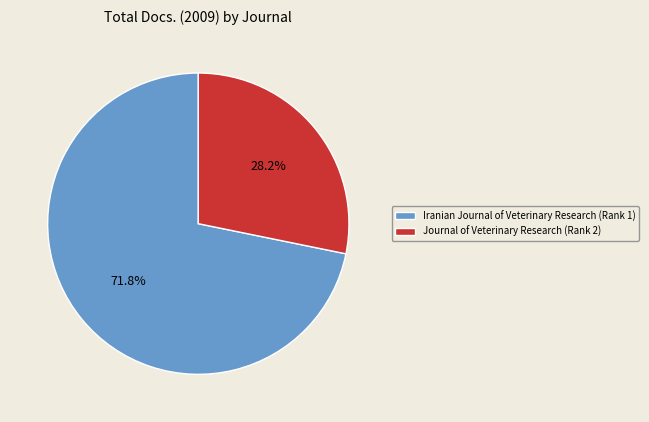

Rank the categories by value from highest to lowest.

Iranian Journal of Veterinary Research (Rank 1), Journal of Veterinary Research (Rank 2)